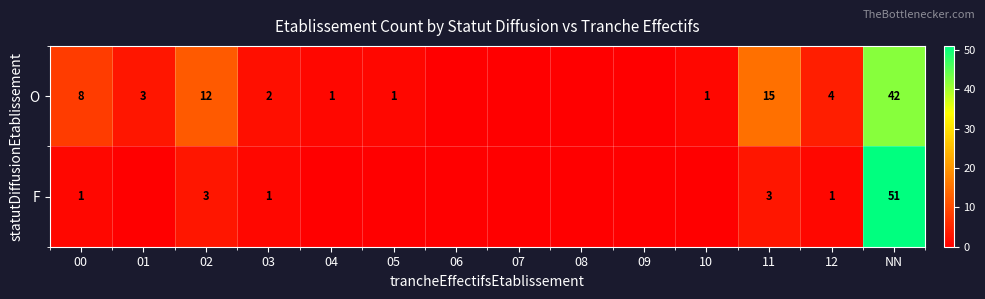

Count the number of categories in the chart.

14